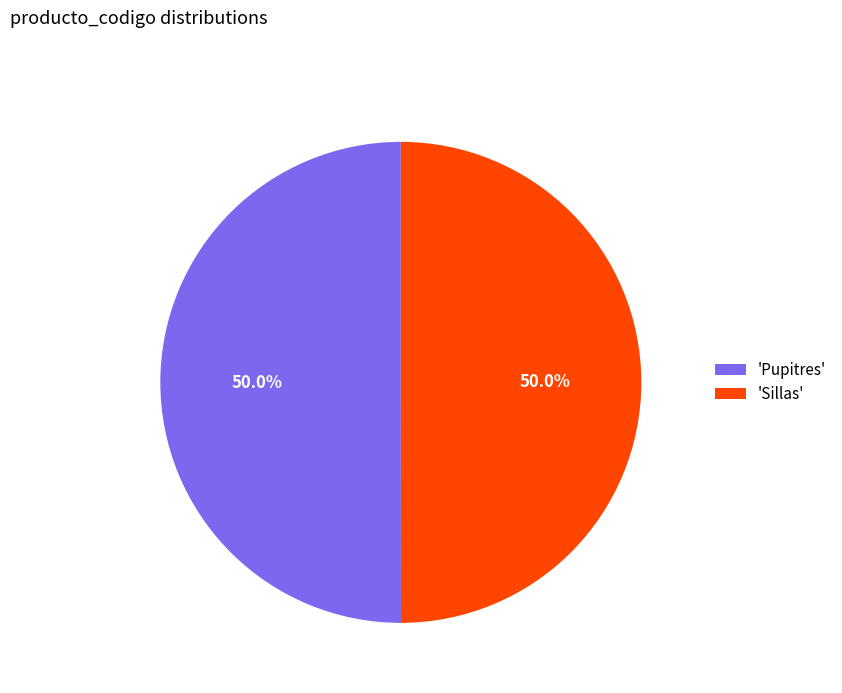

Is the sum of 'Pupitres' and 'Sillas' greater than half?

Yes